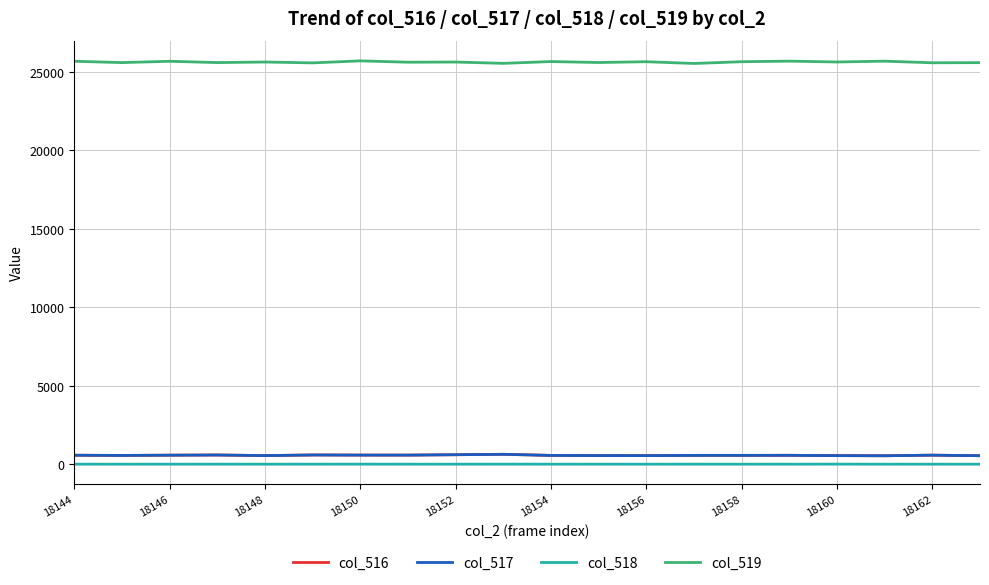

True or false: col_517 has more than 0 points higher than both neighbors.

True